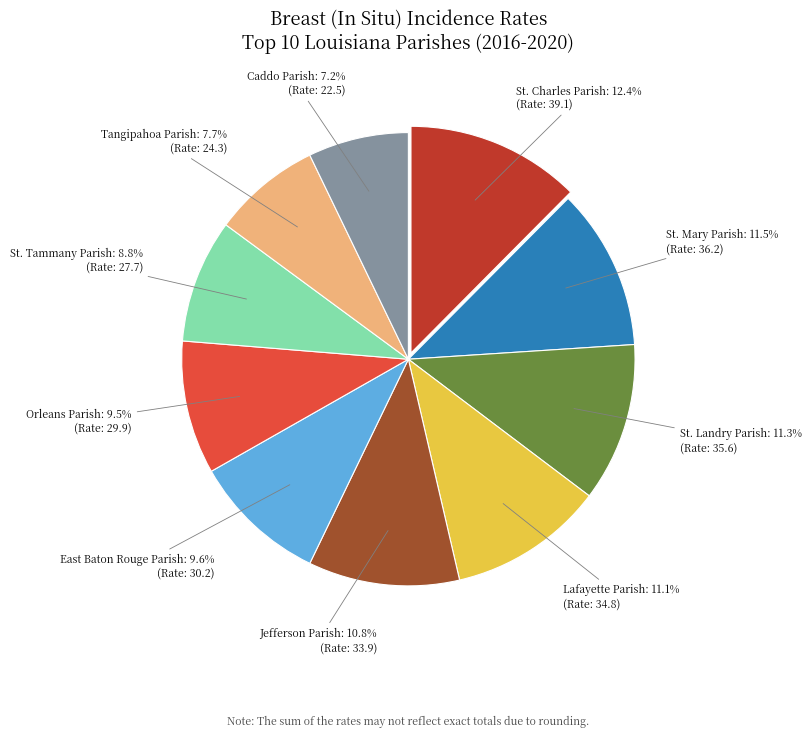

Which has a higher value, St. Tammany Parish or St. Mary Parish?

St. Mary Parish